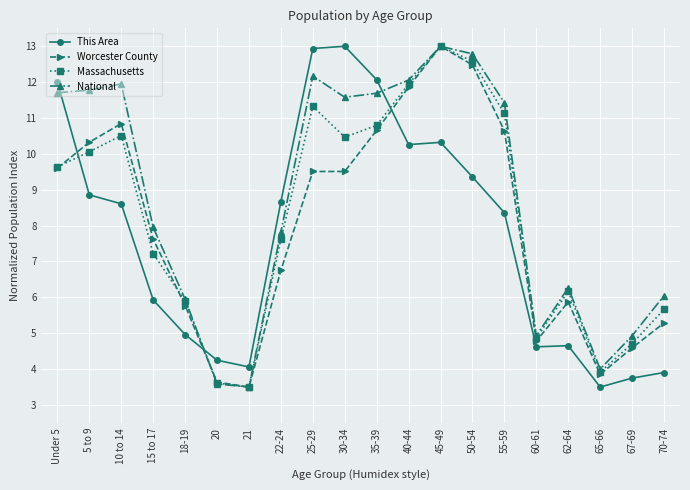

The value of Massachusetts at 5 to 9 is 10.1. True or false?

True